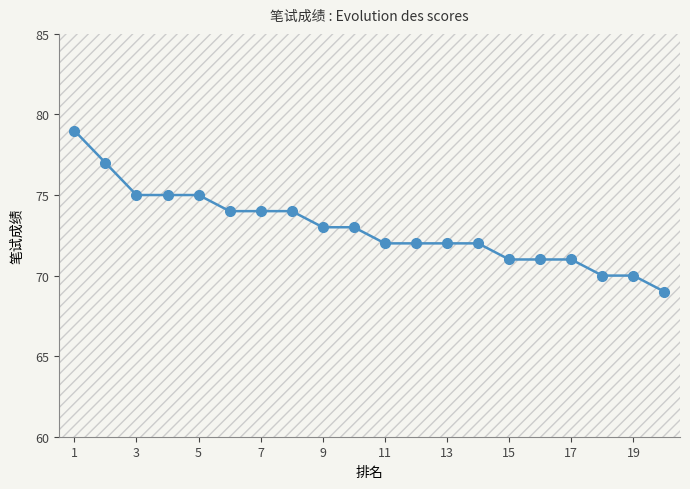

Reading right to left, what are all the values shown in this chart?

69	70	70	71	71	71	72	72	72	72	73	73	74	74	74	75	75	75	77	79